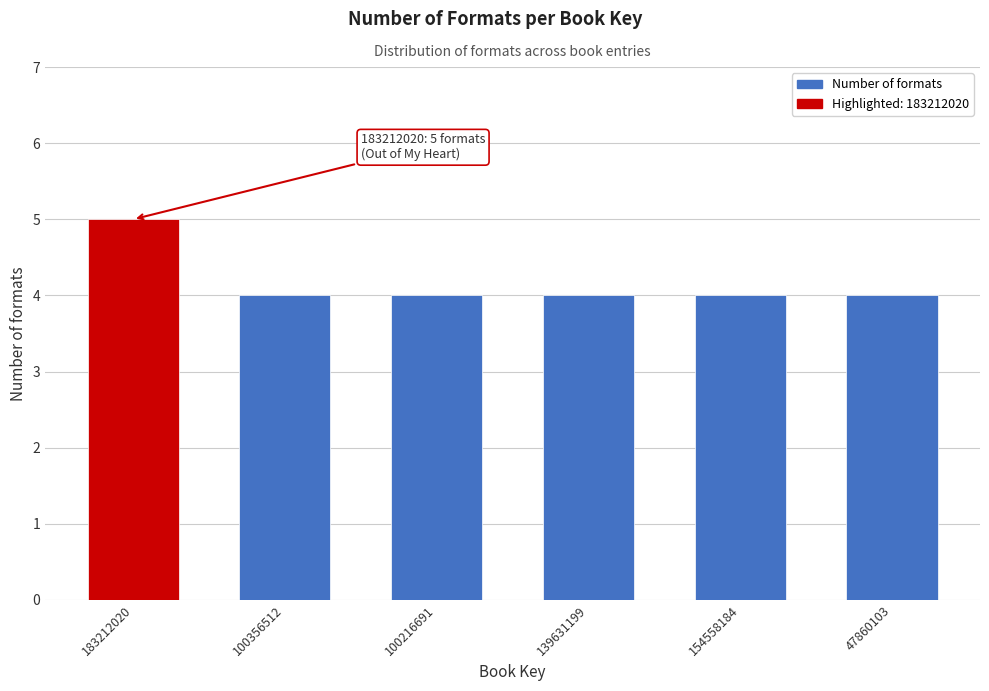

Reading left to right, what are all the values shown in this chart?

5	4	4	4	4	4